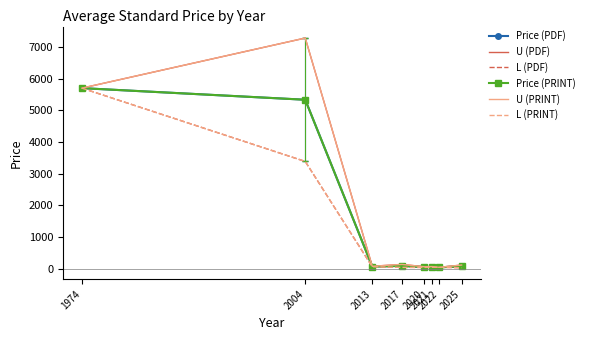

Which series has the largest total across all categories?

U (PDF)